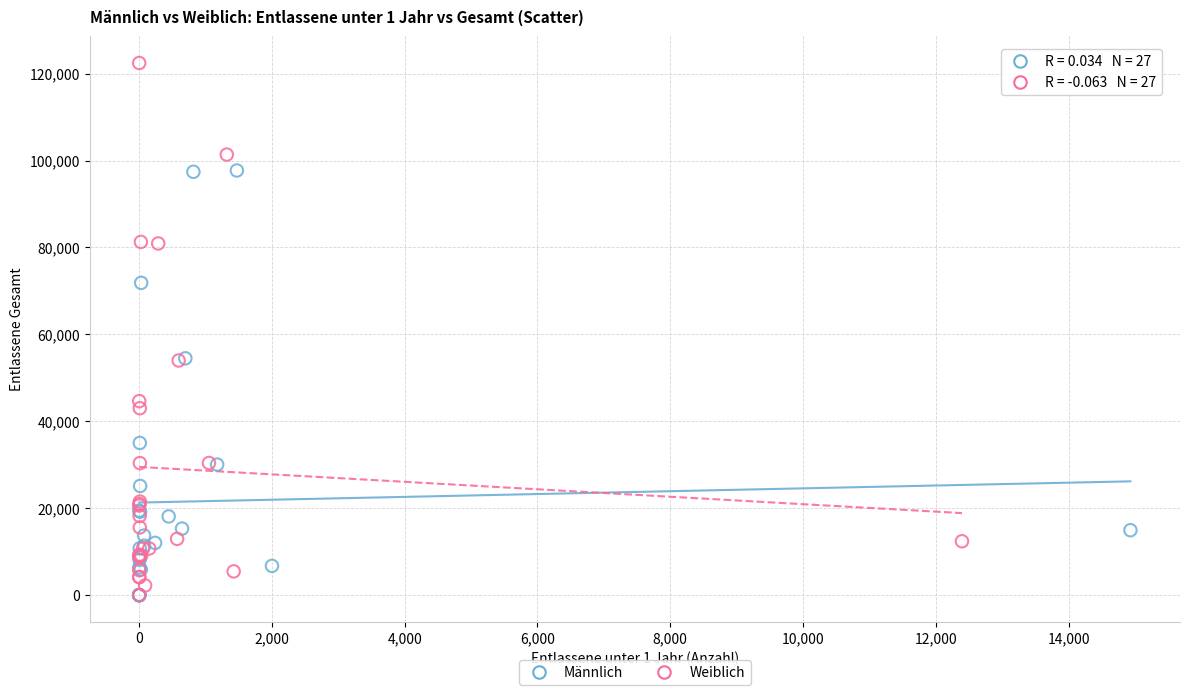

What are all the series names shown in the legend?

Männlich, Weiblich